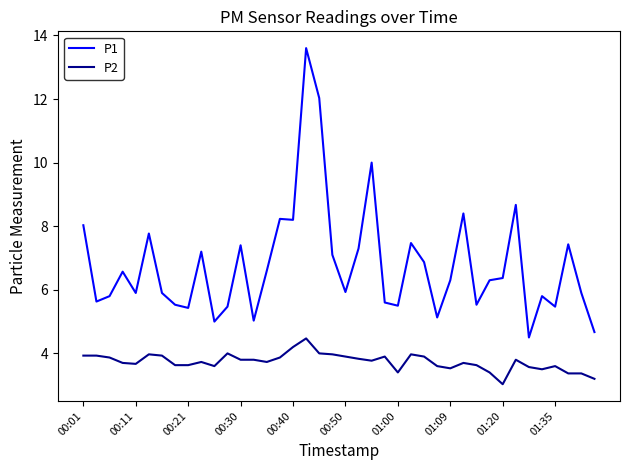

Which series has the largest range (max minus min)?

P1